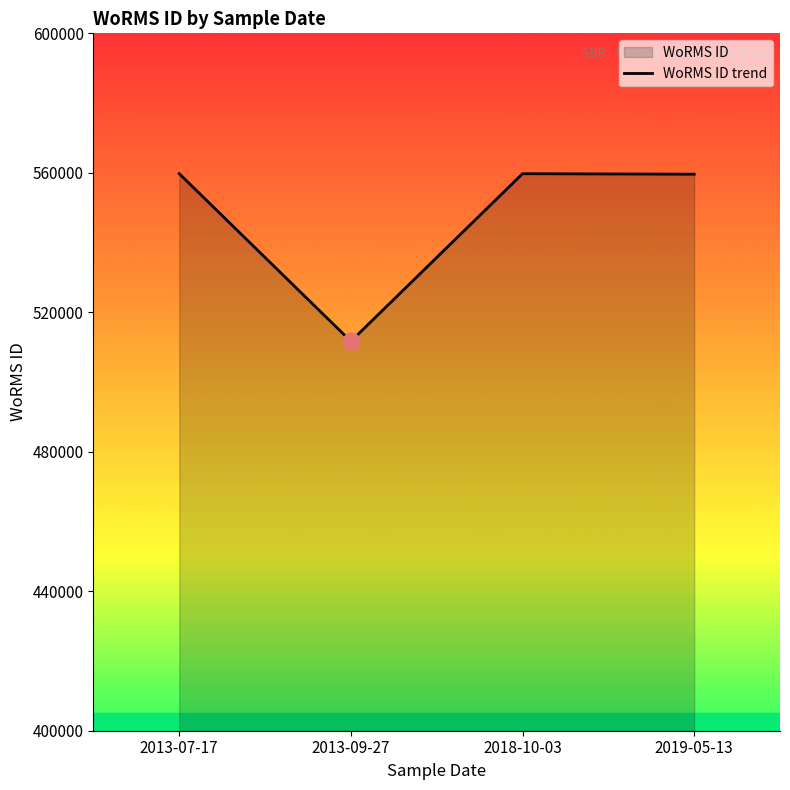

What is the label of the 1st point from the left?

2013-07-17